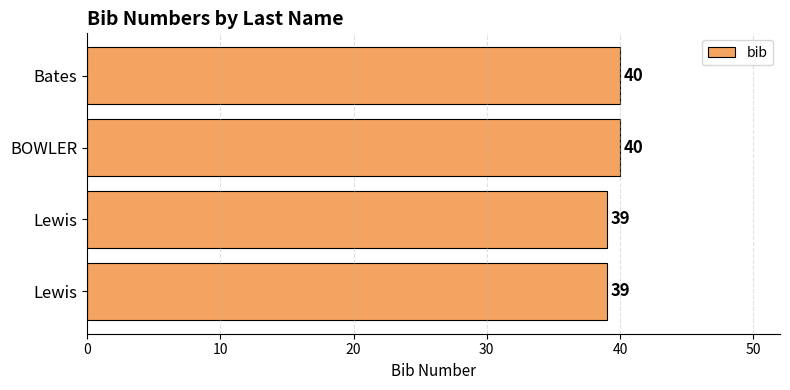

How many series are shown in this chart?

1